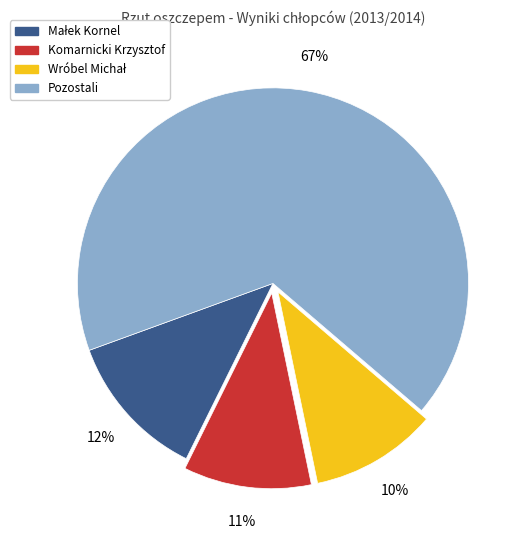

To the nearest percent, what is the average slice percentage?

25%